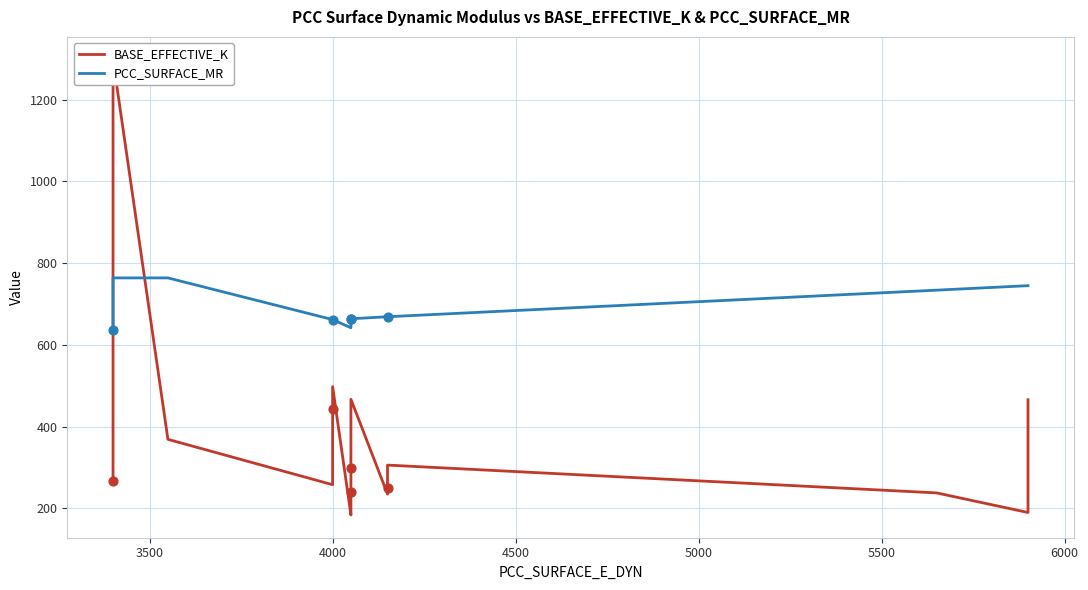

At how many categories does at least one series exceed 700?

5